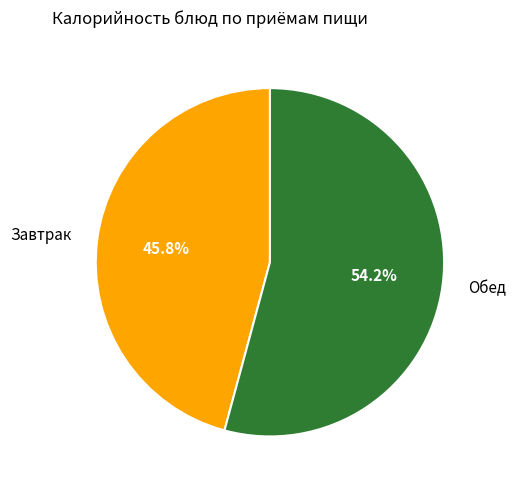

Rank the categories by value from lowest to highest.

Завтрак, Обед